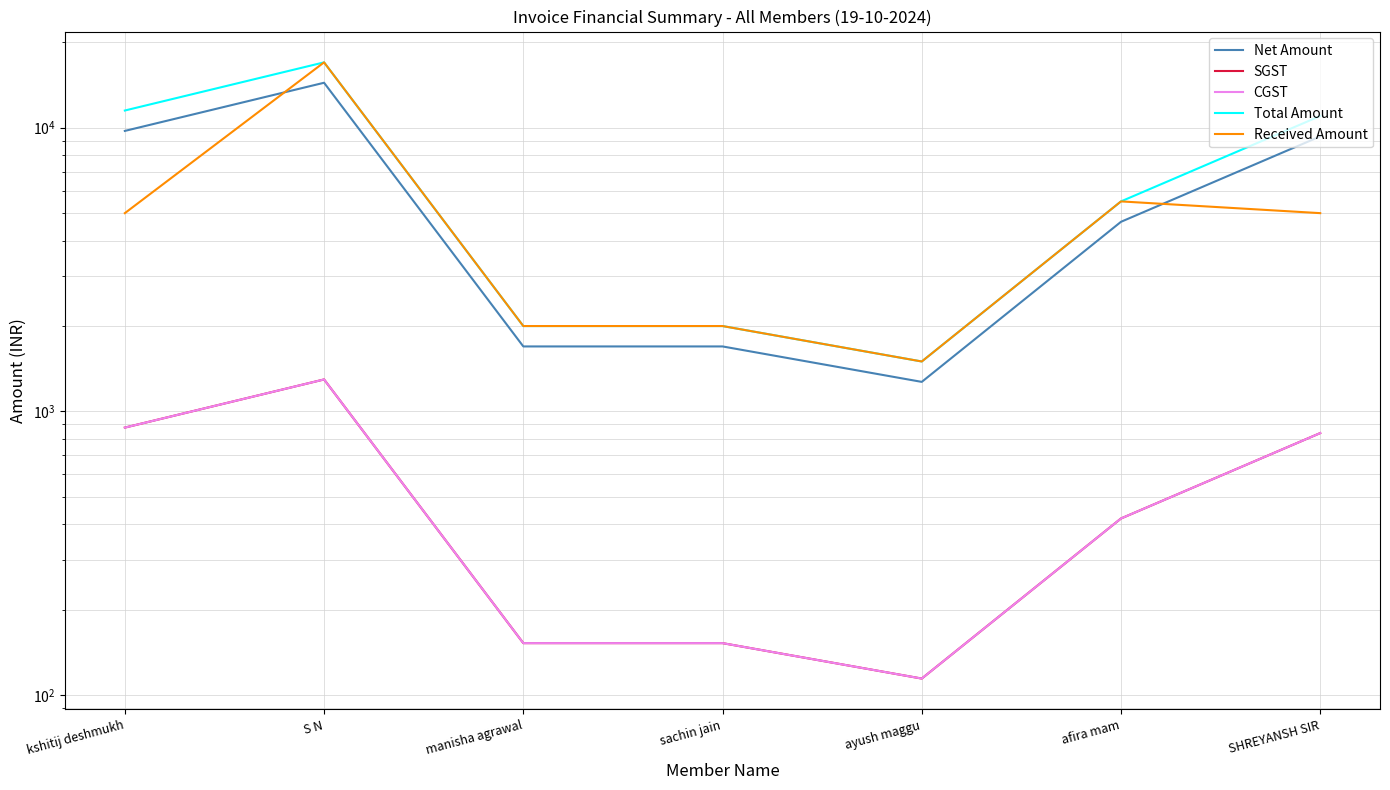

At which label does Net Amount first exceed 4661?

kshitij deshmukh